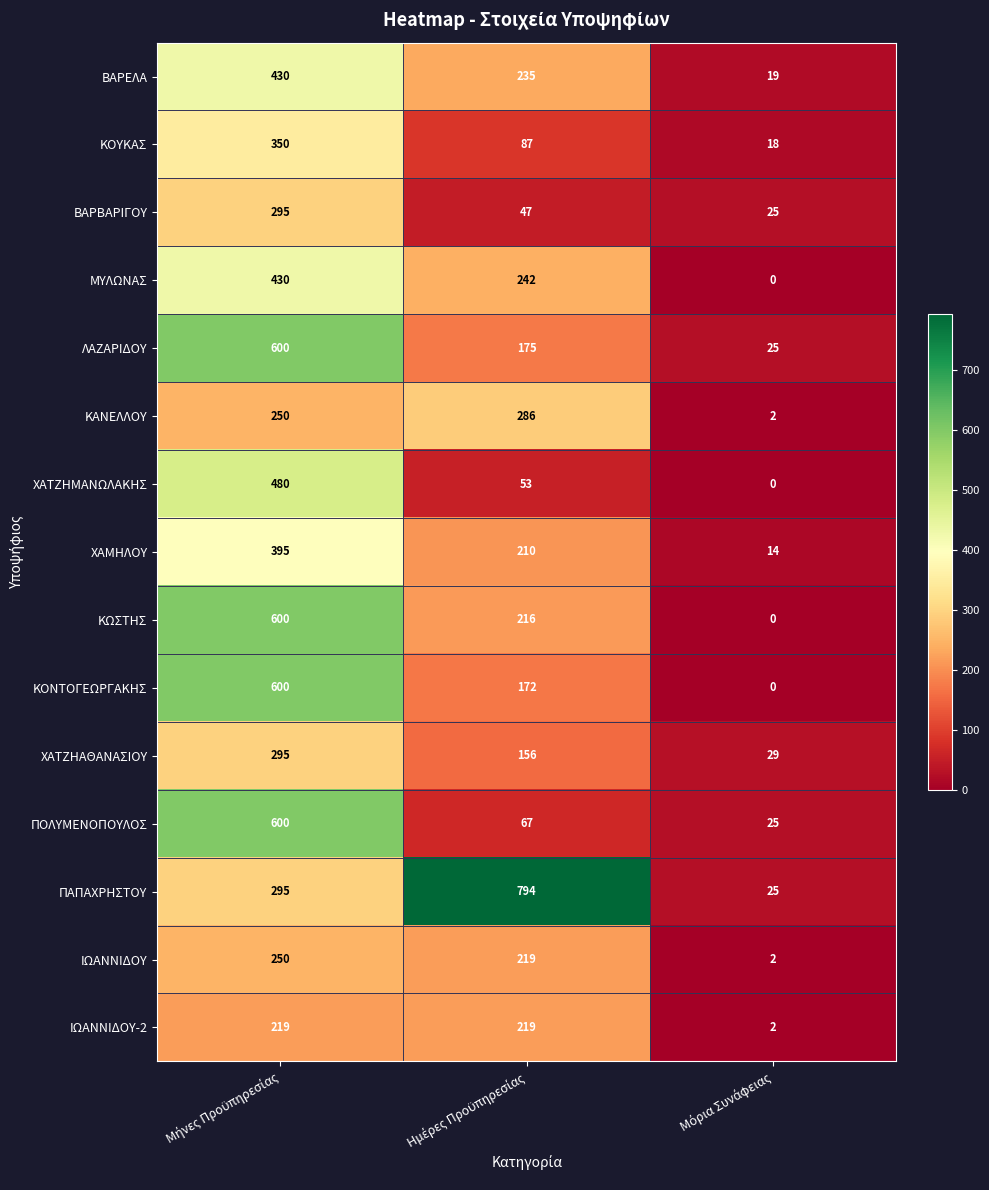

What is the minimum value for ΒΑΡΕΛΑ?

19